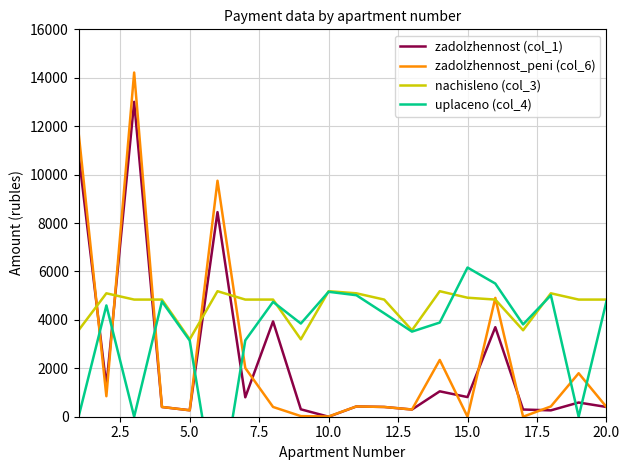

In uplaceno (col_4), how many points are higher than both neighbors (excluding endpoints)?

6